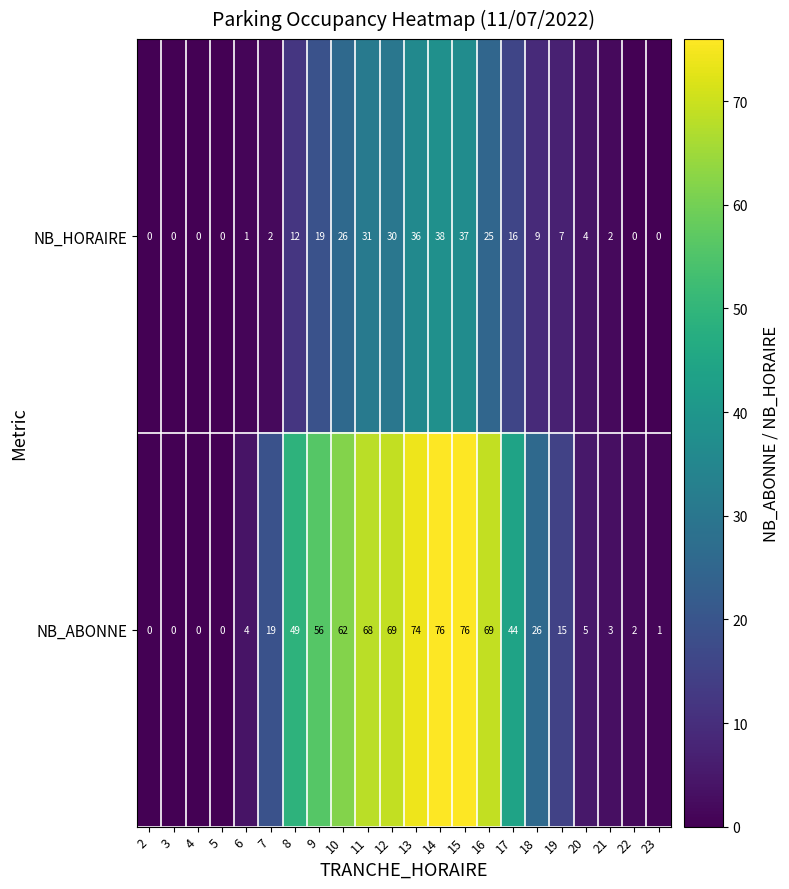

At which label does NB_HORAIRE reach its peak?

14